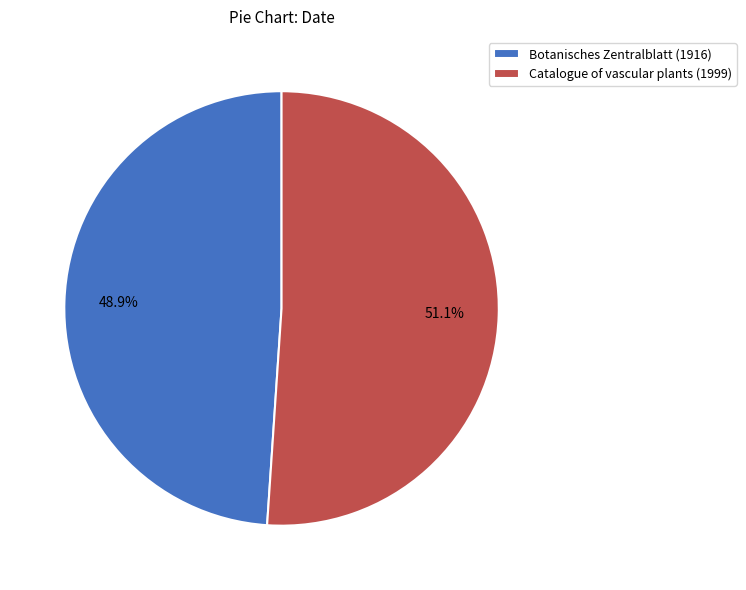

How many slices are in this pie chart?

2